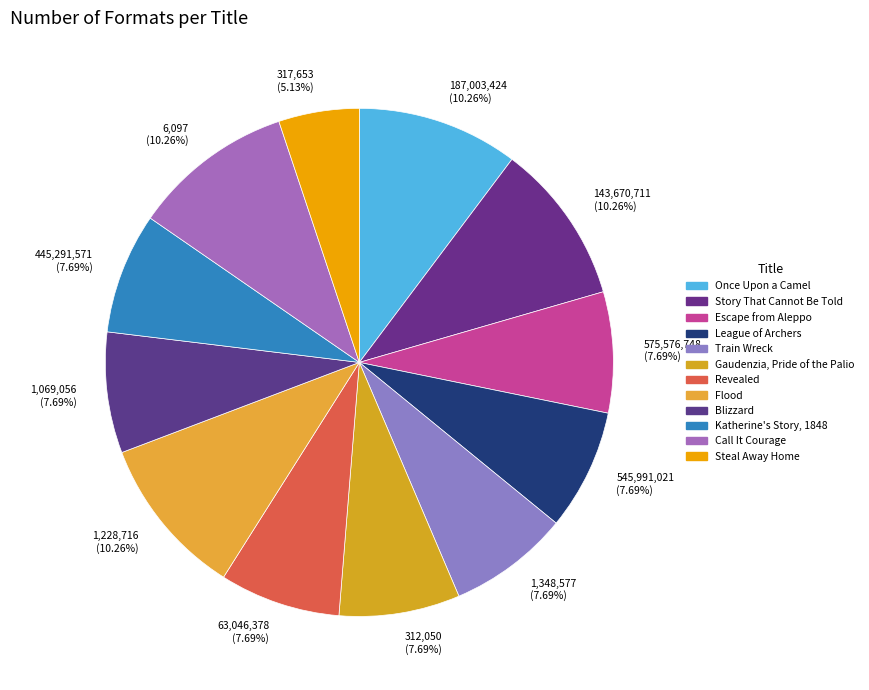

Do 6,097 (10.26%) and 317,653 (5.13%) together represent more than half of the pie?

No